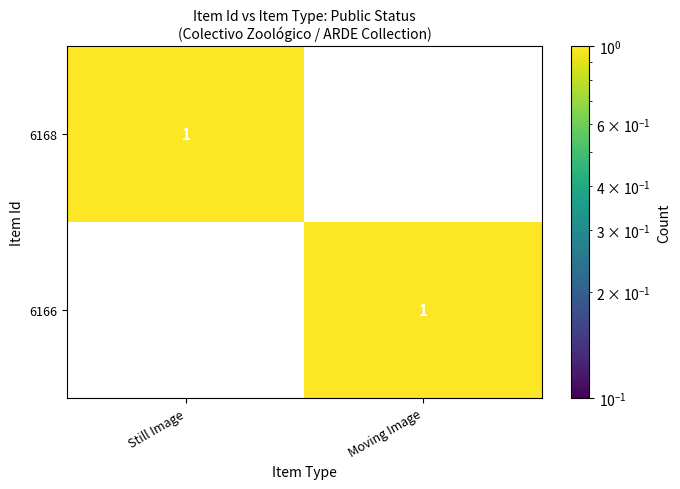

Is it true that 6166 equals -1 at Still Image?

False